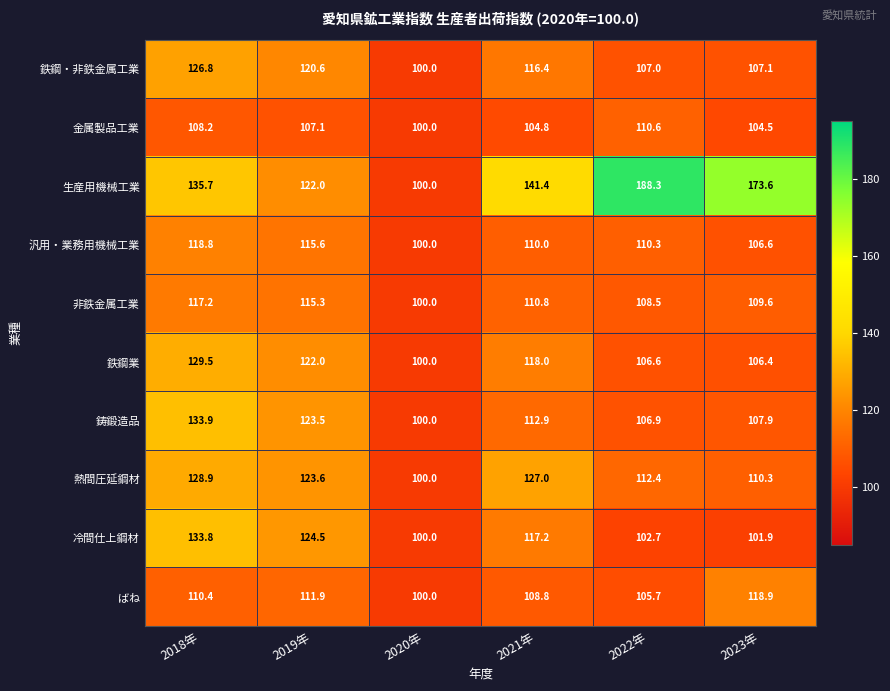

What is the greatest value displayed?

188.3